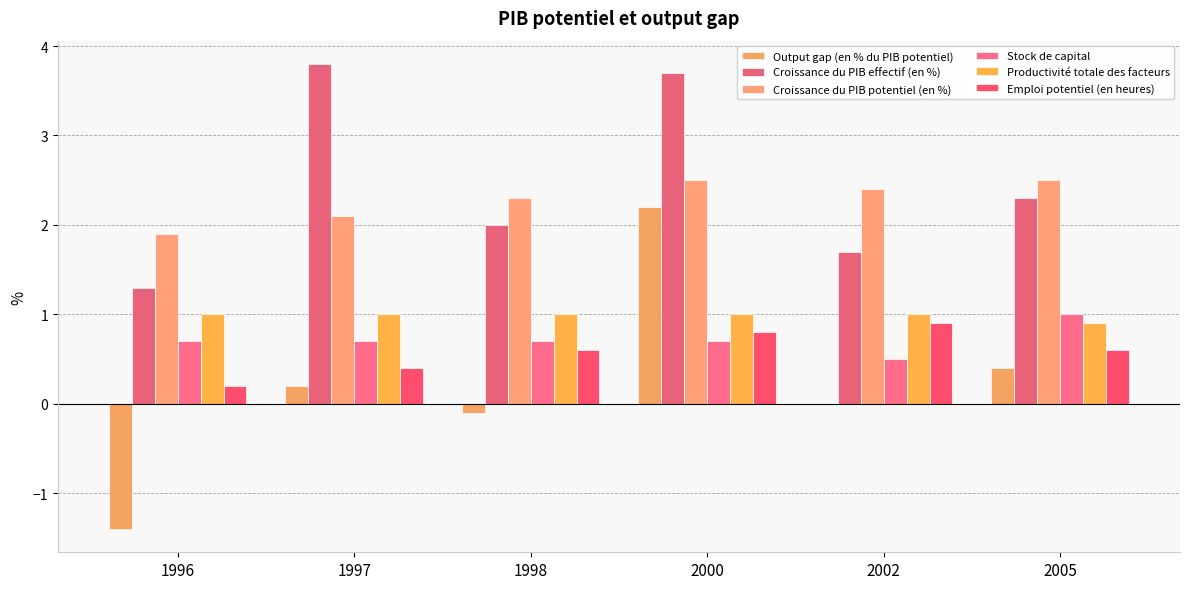

Between 2000 and 2005, which series saw the biggest shift?

Output gap (en % du PIB potentiel)